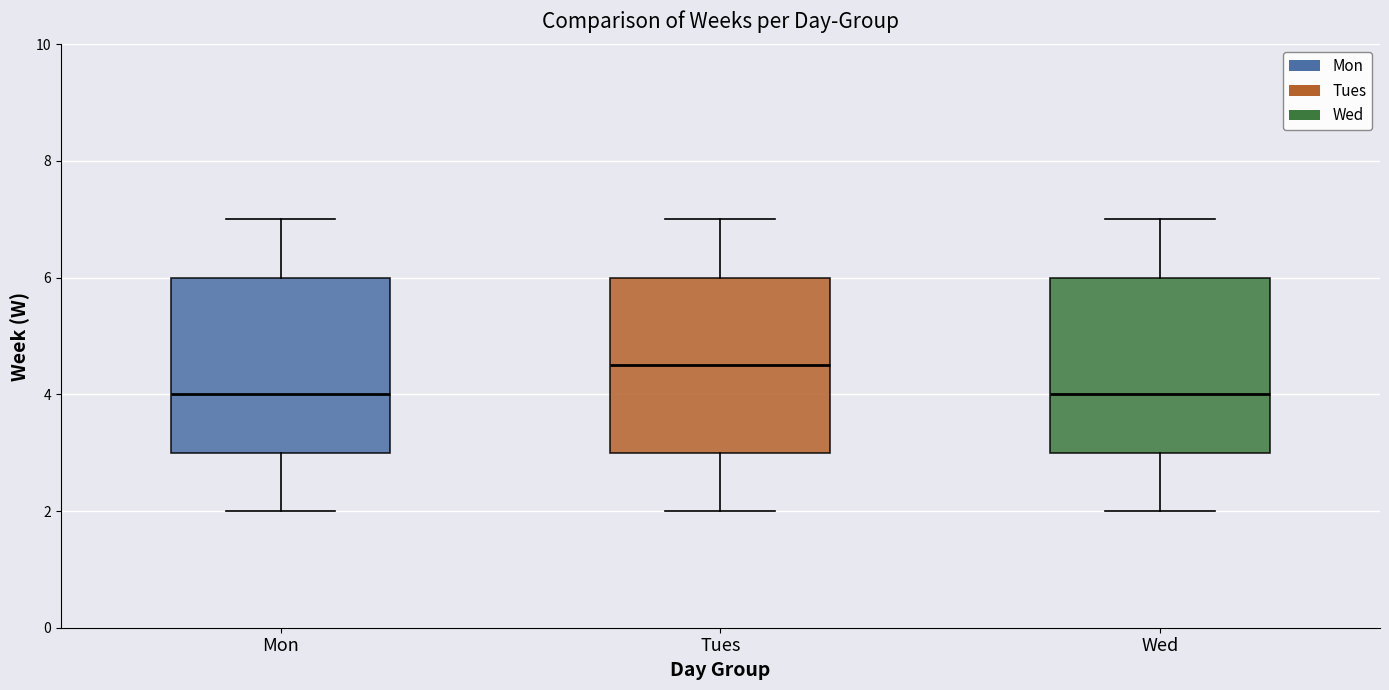

Reading left to right, read every box against the y-axis: the position of its median line, the range the box covers, and the ends of its whiskers. The values are not printed on the chart, so give them approximately, as read against the axis.

Mon: median 4.0, box 3.0 to 6.0, whiskers 2.0 to 7.0
Tues: median 4.6, box 3.0 to 6.0, whiskers 2.0 to 7.0
Wed: median 4.0, box 3.0 to 6.0, whiskers 2.0 to 7.0